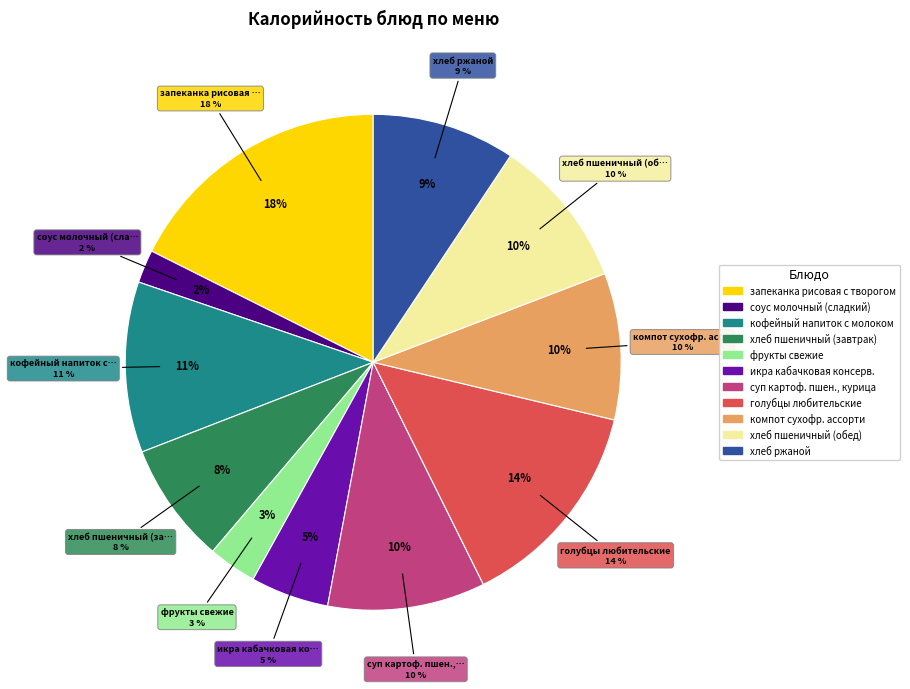

How much of the chart is everything except хлеб пшеничный (обед)?

90.2%